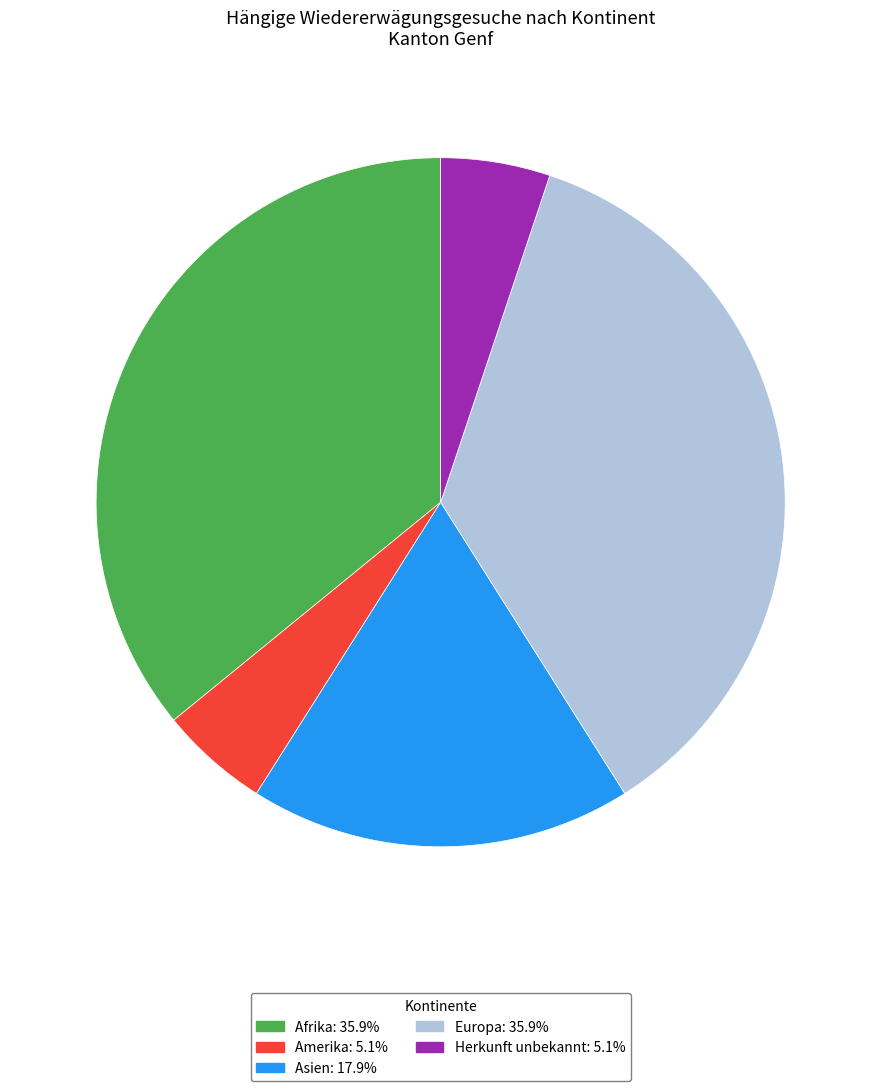

Is there any slice that represents more than half of the pie?

No